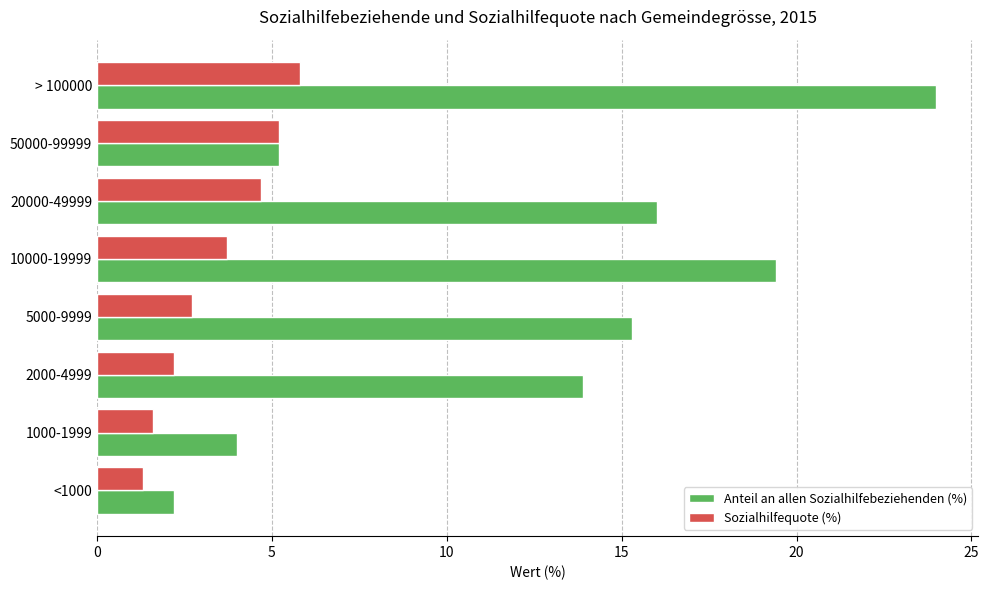

The value of Anteil an allen Sozialhilfebeziehenden (%) at 5000-9999 is 4.8. True or false?

False